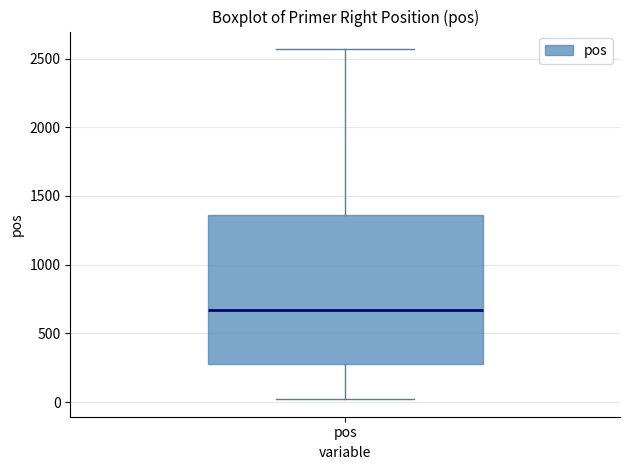

Read this box plot against the y-axis: the position of the median line, the range covered by the box, and the ends of both whiskers. The values are not printed on the chart, so give them approximately, as read against the axis.

median 650, box 300 to 1350, whiskers 0 to 2550